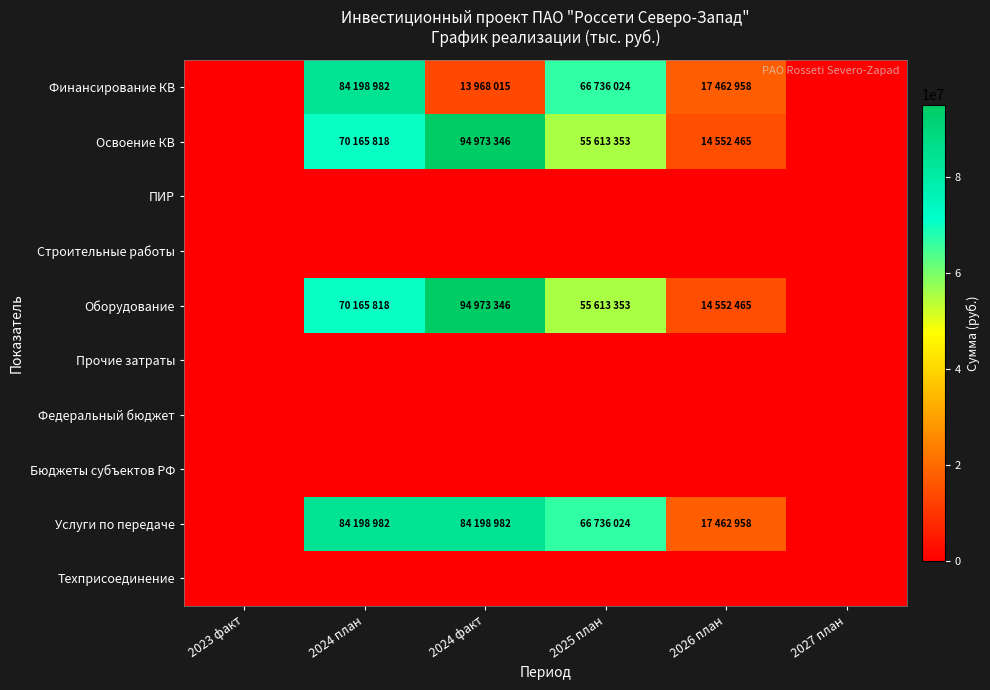

How many data points does each series have?

6